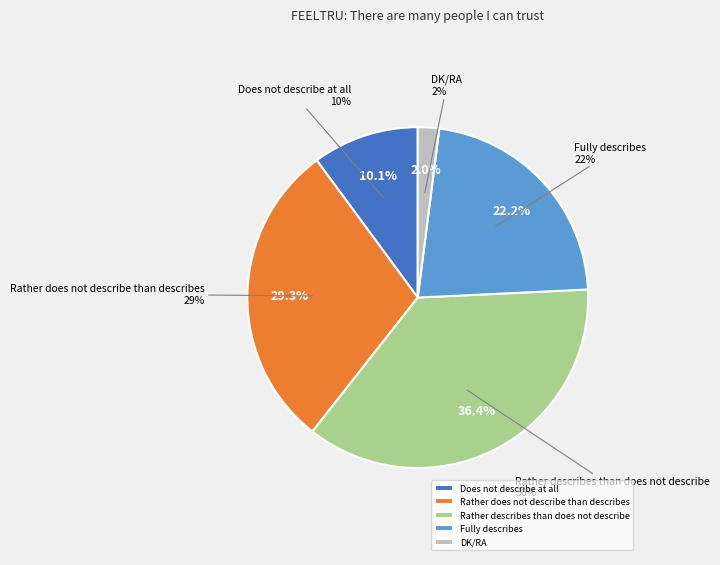

How many segments does this pie chart have?

5